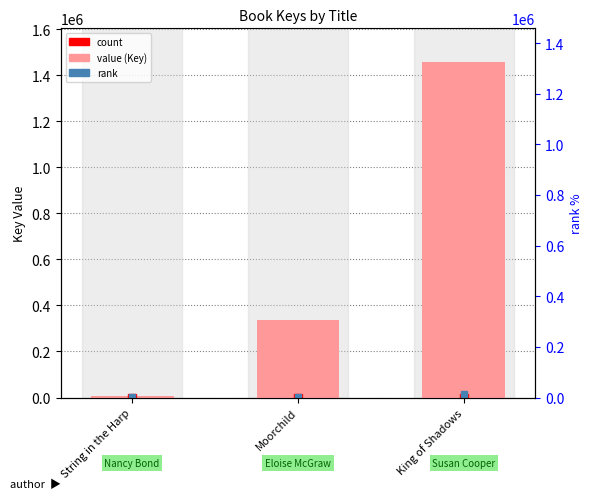

What is the minimum value shown in the chart?

6618